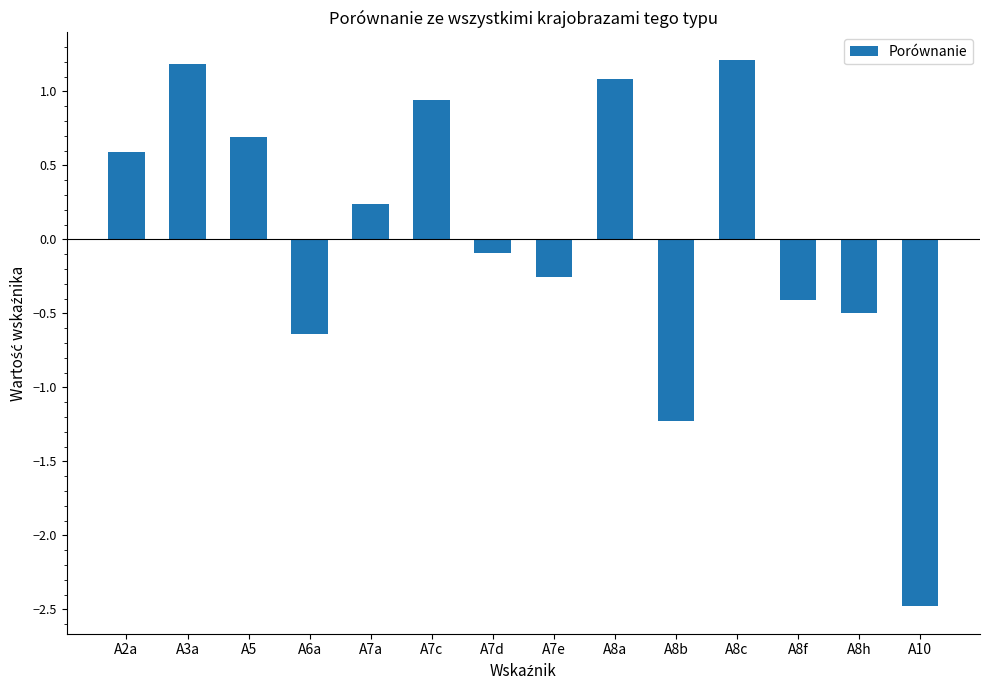

Which category has the lowest value across all series?

A10